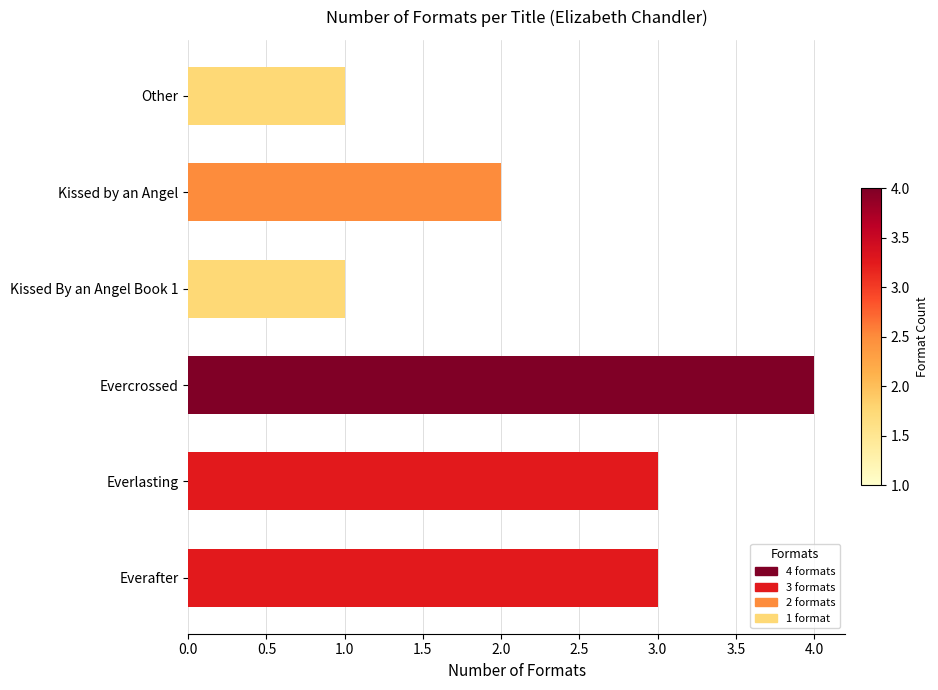

Does the chart contain stacked bars?

No